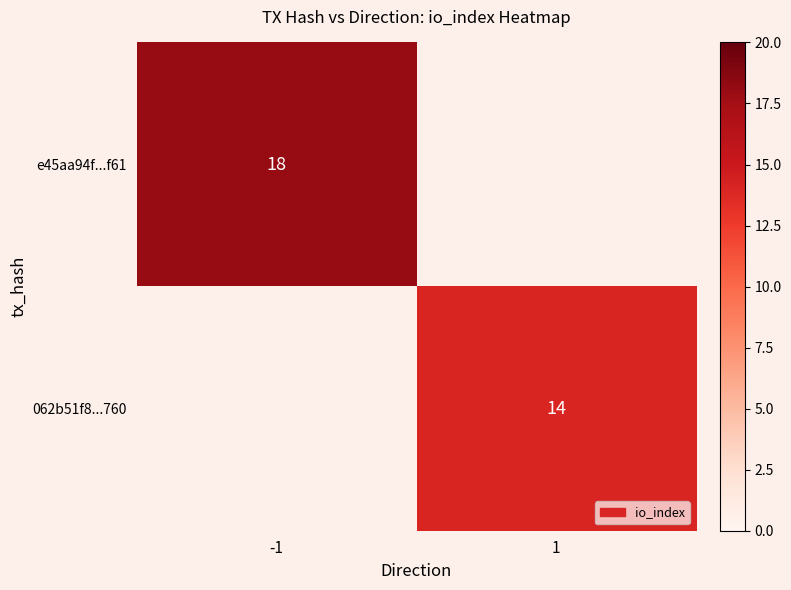

True or false: e45aa94f...f61 has a value of 18 at -1.

True